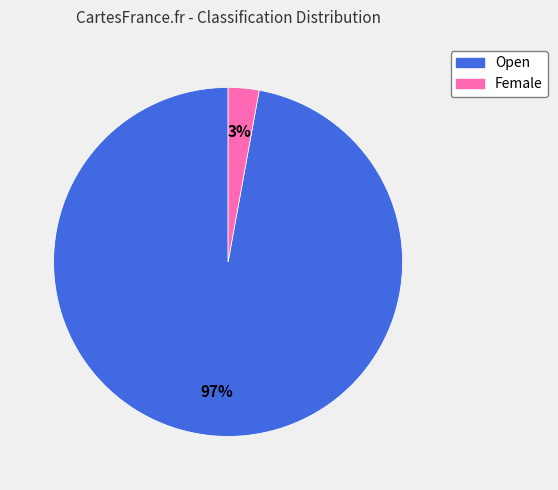

True or false: Open accounts for 97% of the total.

True